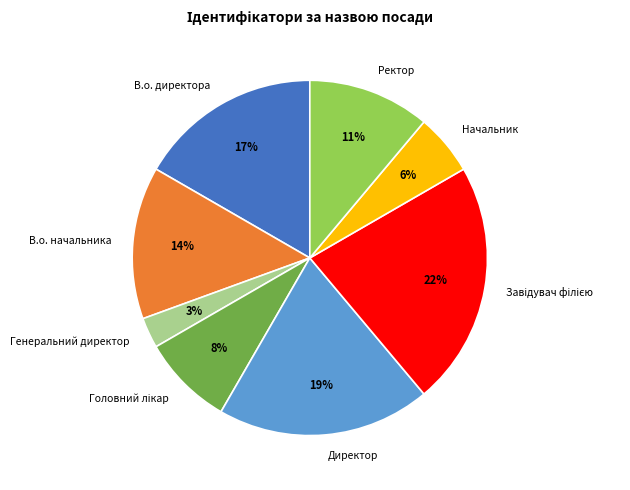

Does Генеральний директор represent more than half of the total?

No